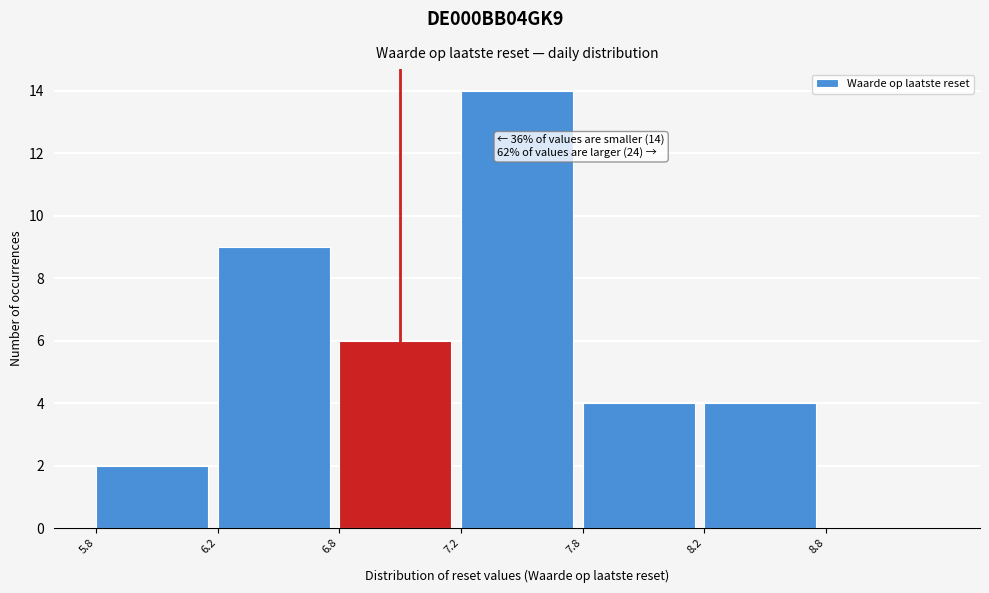

Reading right to left, what are all the values shown in this chart?

8.8=0	8.2=4	7.8=4	7.2=14	6.8=6	6.2=9	5.8=2